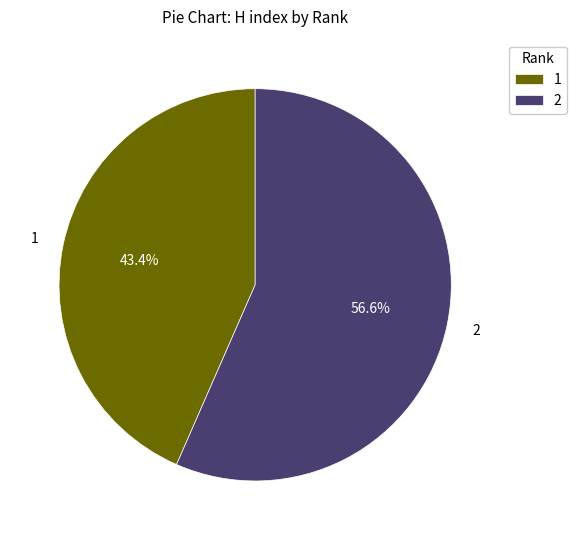

How many slices are in this pie chart?

2